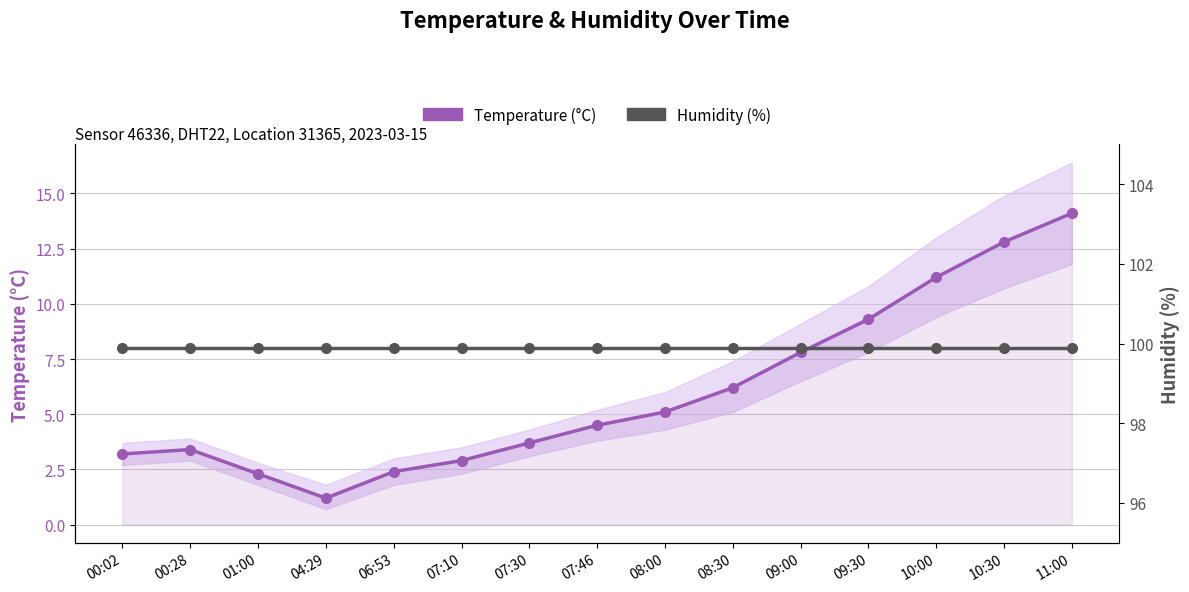

List the series in order of their overall mean, lowest first.

Temperature (°C), Humidity (%)